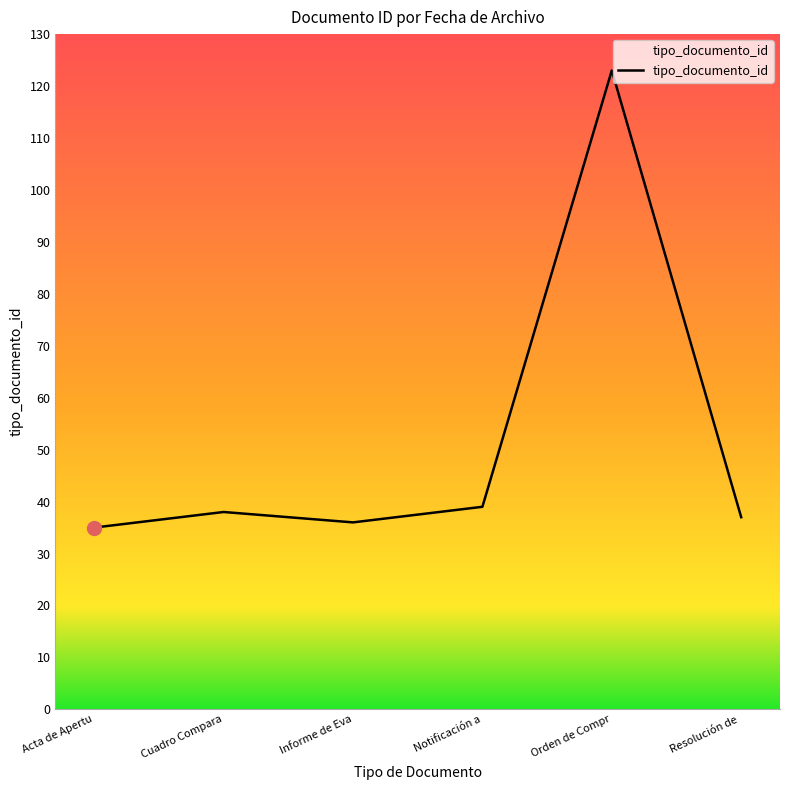

What position from the left is Orden de Compr?

5